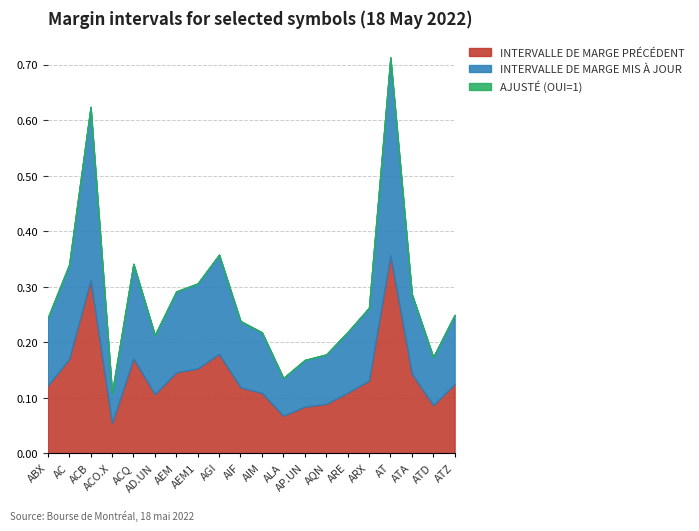

What are all the series names shown in the legend?

INTERVALLE DE MARGE PRÉCÉDENT, INTERVALLE DE MARGE MIS À JOUR, AJUSTÉ (OUI=1)